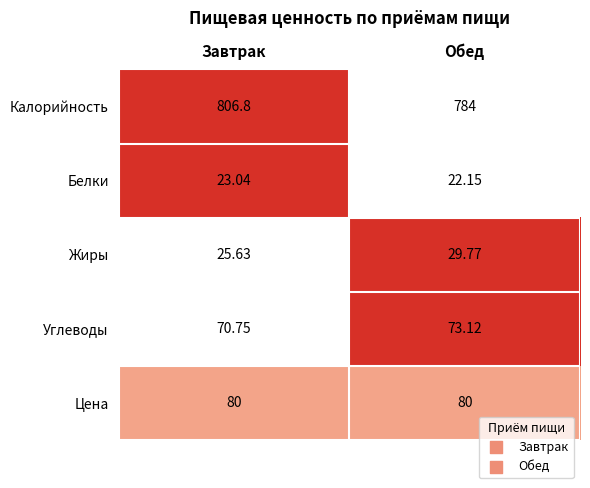

At which category is the sum across all series the highest?

Завтрак